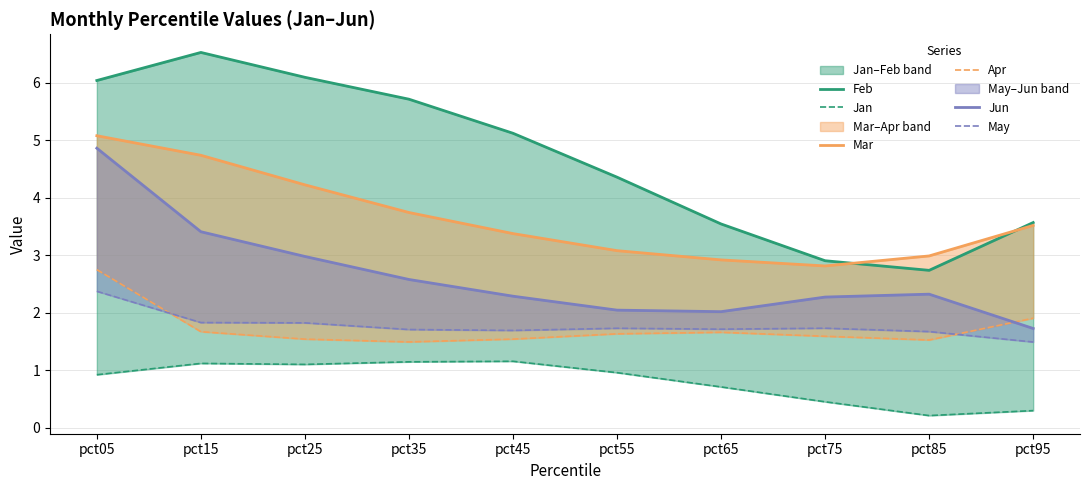

True or false: Jun and Feb cross at least once.

False